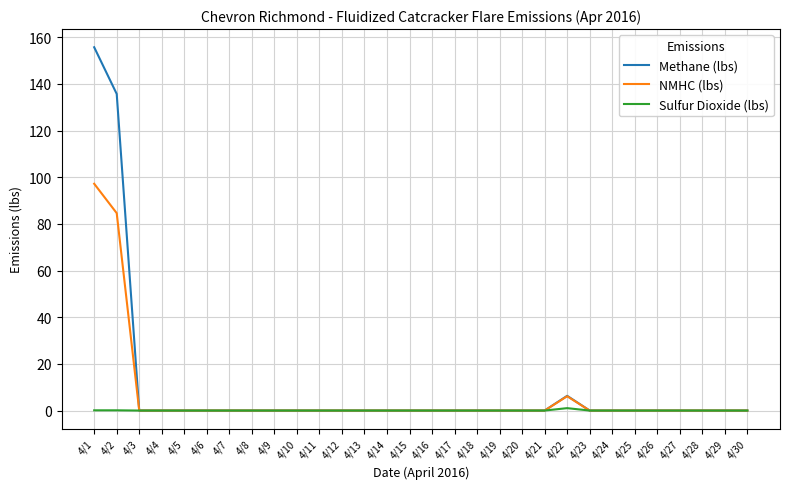

The value of NMHC (lbs) at 4/10 is 0.0. True or false?

True